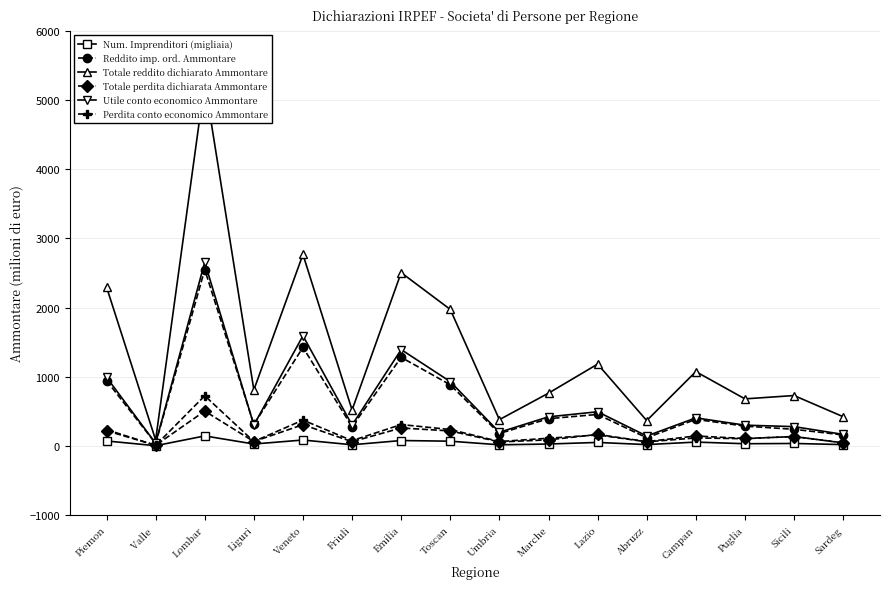

Which series changed the most between Lombar and Friuli?

Totale reddito dichiarato Ammontare